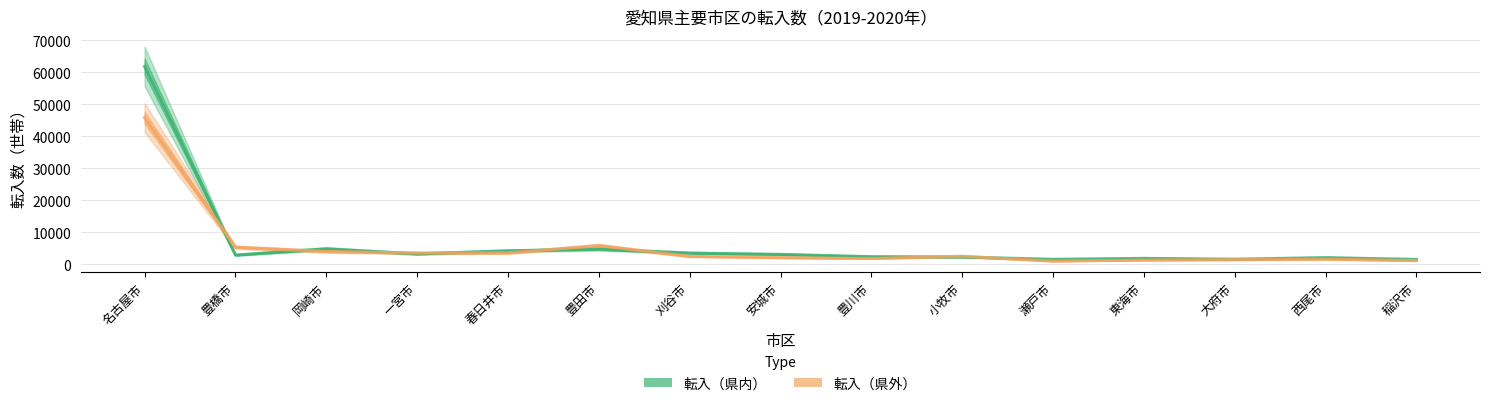

Is the value of 転入（県外） at 春日井市 greater than the value of 転入（県内） at 岡崎市?

No